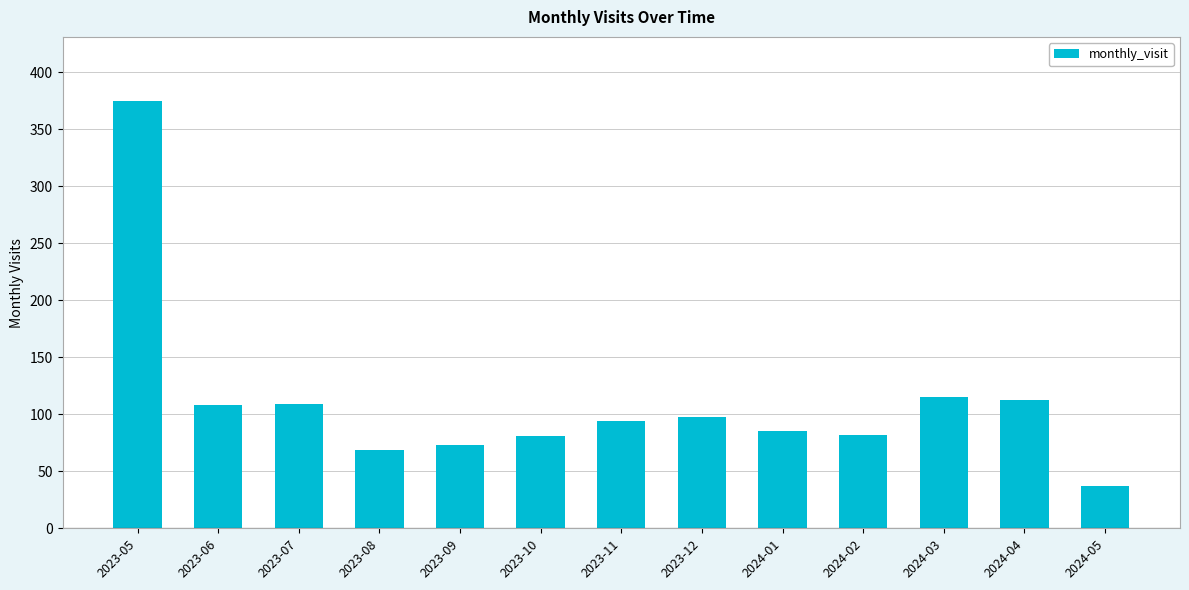

At which category does the chart reach its minimum across all series?

2024-05